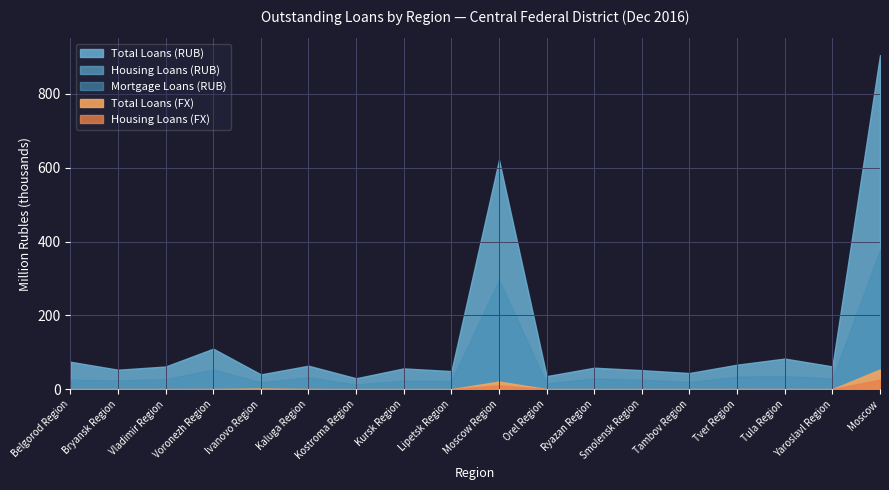

Where is the first local maximum for Total Loans (RUB)?

Voronezh Region